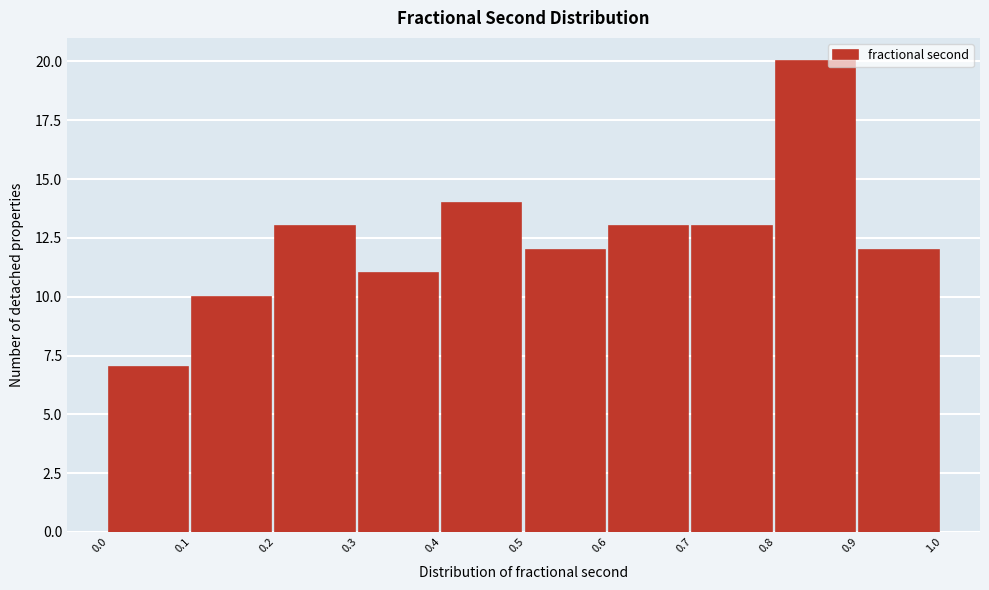

Reading left to right, list every bar in this chart as the range it spans on the x-axis followed by its height. The values are not printed on the chart, so give them approximately, as read against the axis.

0.0 to 0.1: 7
0.1 to 0.2: 10
0.2 to 0.3: 13
0.3 to 0.4: 11
0.4 to 0.5: 14
0.5 to 0.6: 12
0.6 to 0.7: 13
0.7 to 0.8: 13
0.8 to 0.9: 20
0.9 to 1.0: 12